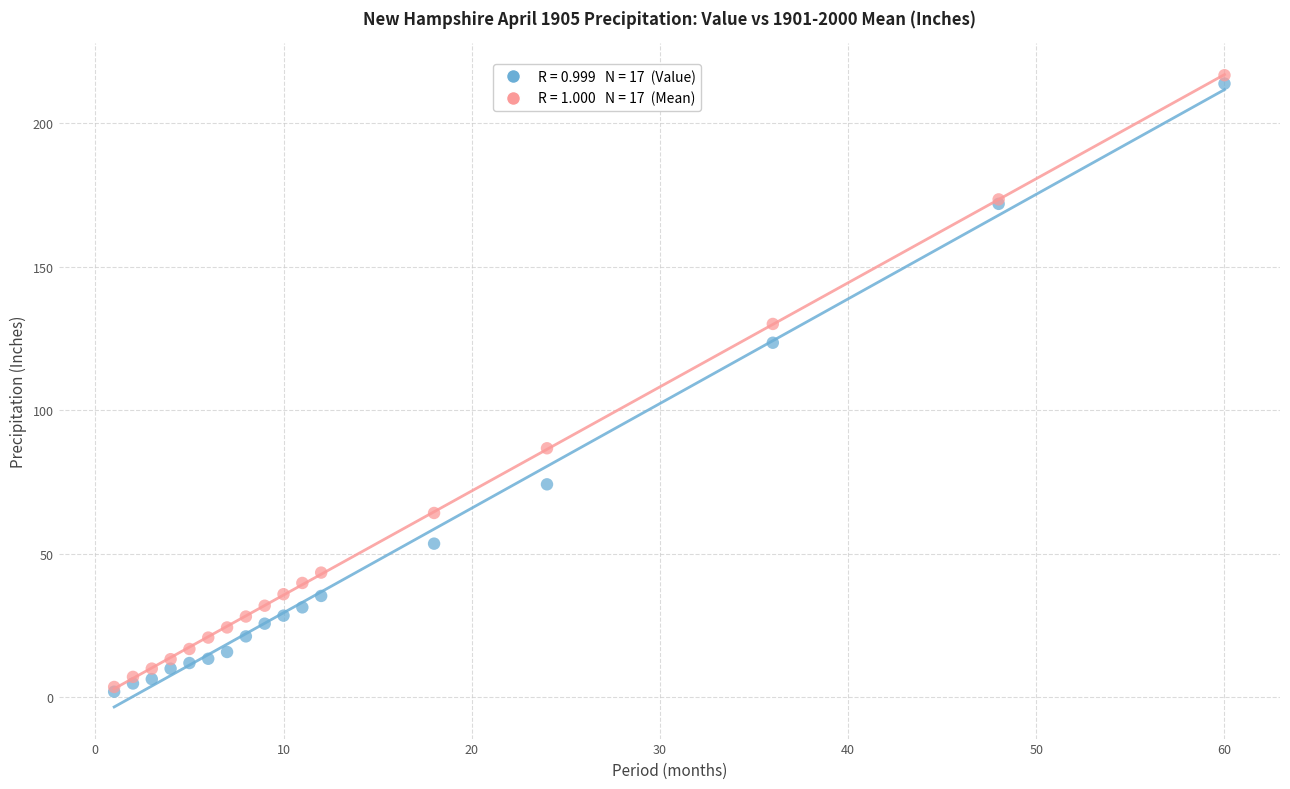

Across all series, what Y value is closest to 109?

123.5